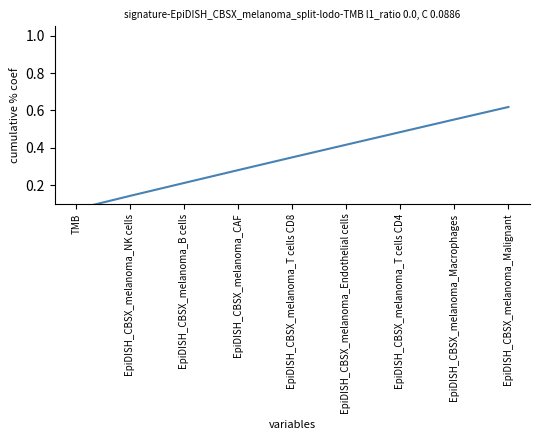

How many lines are shown in the chart?

1